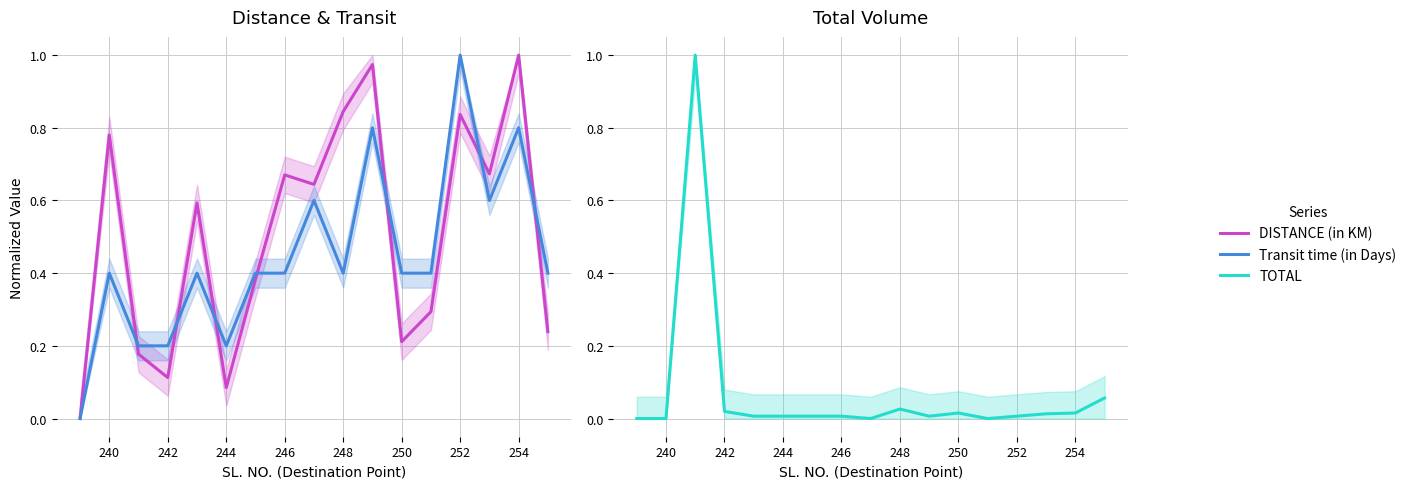

True or false: DISTANCE (in KM) has a value of 0.5 at 10.

False